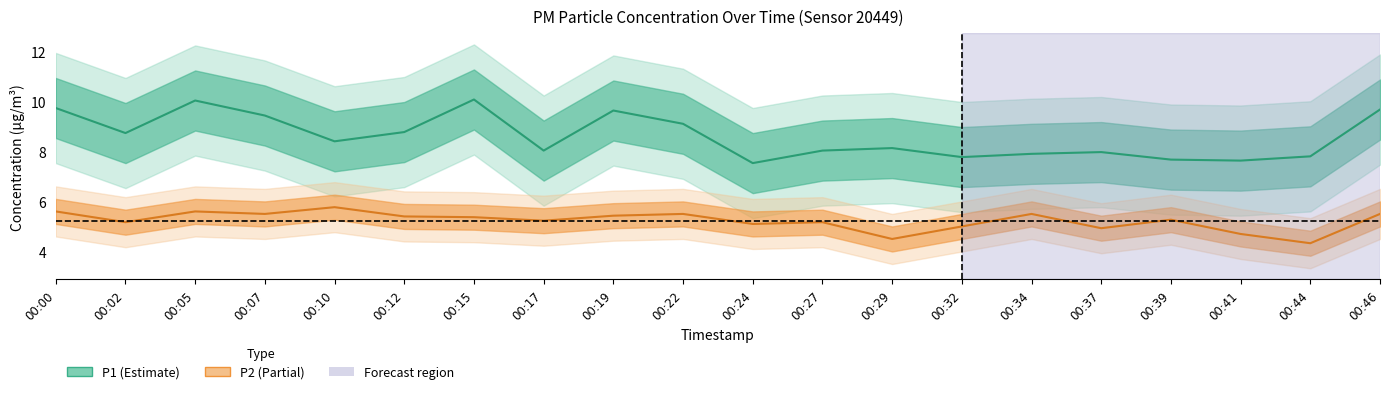

Reading left to right, what are all the values shown in this chart?

P1: 00:00=9.7	00:02=8.7	00:05=10.0	00:07=9.4	00:10=8.4	00:12=8.8	00:15=10.1	00:17=8.0	00:19=9.6	00:22=9.1	00:24=7.5	00:27=8.0	00:29=8.1	00:32=7.8	00:34=7.9	00:37=8.0	00:39=7.7	00:41=7.6	00:44=7.8	00:46=9.7
P2: 00:00=5.6	00:02=5.2	00:05=5.6	00:07=5.5	00:10=5.8	00:12=5.4	00:15=5.4	00:17=5.2	00:19=5.4	00:22=5.5	00:24=5.1	00:27=5.2	00:29=4.5	00:32=5.0	00:34=5.5	00:37=4.9	00:39=5.3	00:41=4.7	00:44=4.3	00:46=5.5